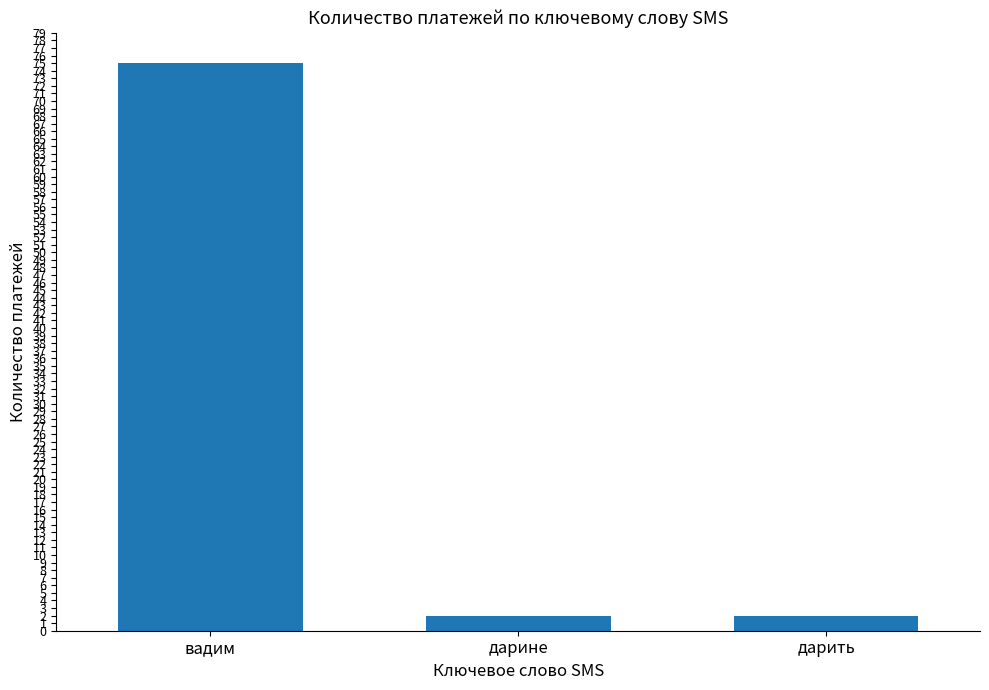

What is the change in value from вадим to дарить?

-73